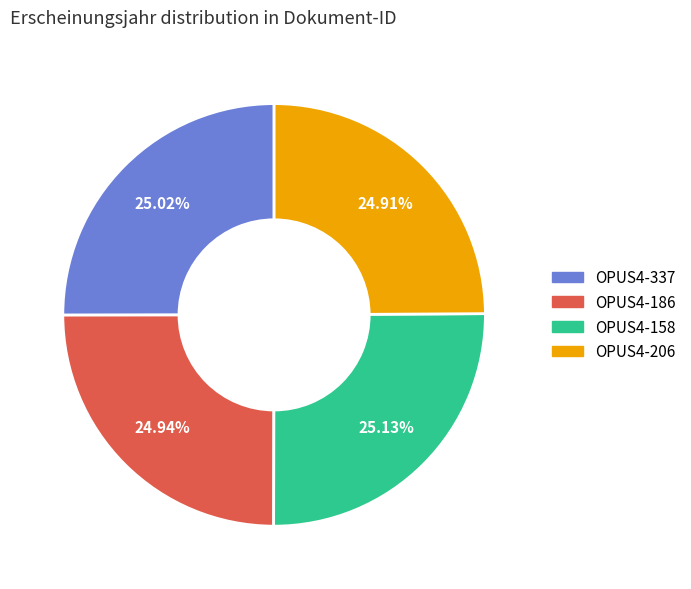

Is the sum of OPUS4-186 and OPUS4-158 greater than half?

Yes